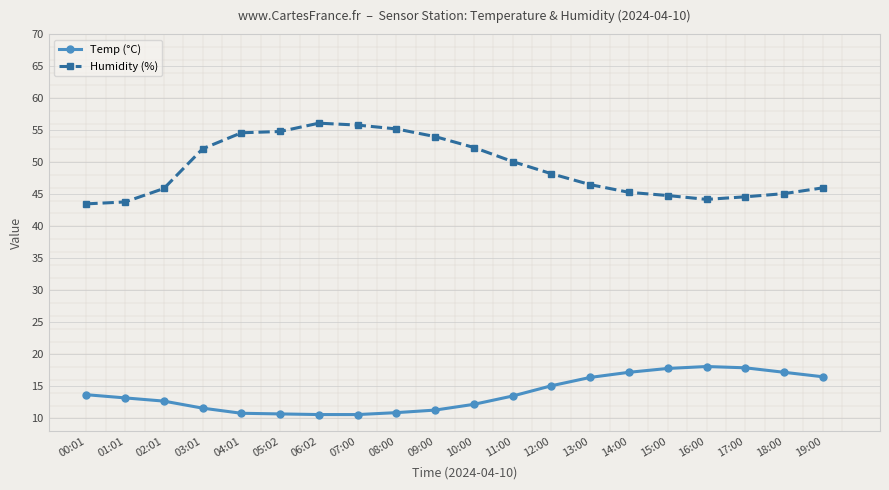

True or false: Humidity (%) and Temp (°C) cross at least once.

False